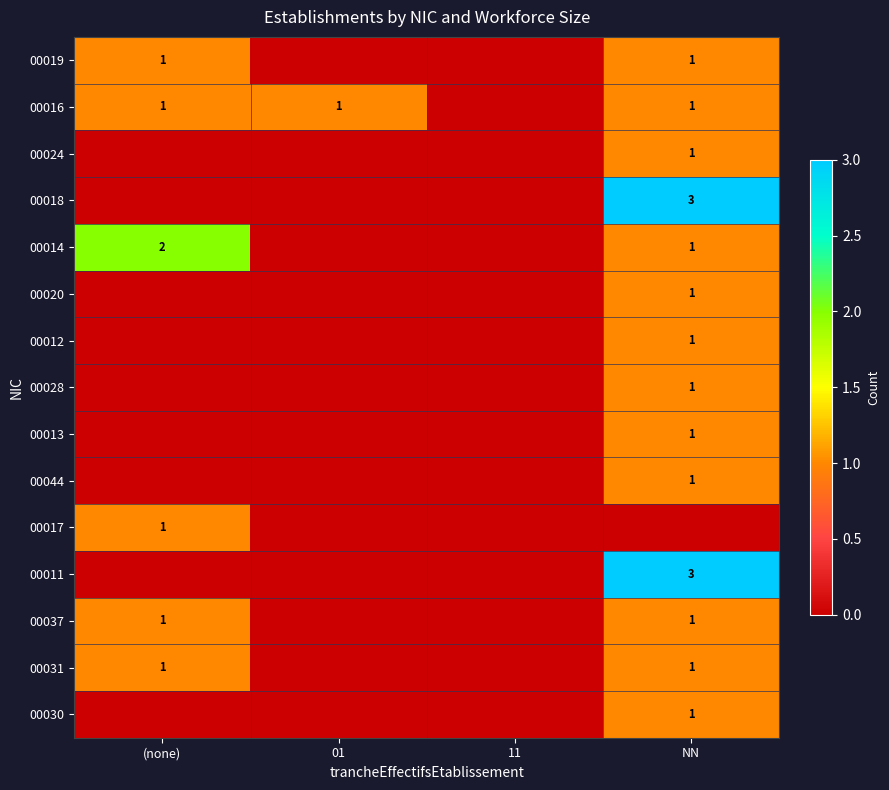

The value of 00011 at NN is 4. True or false?

False